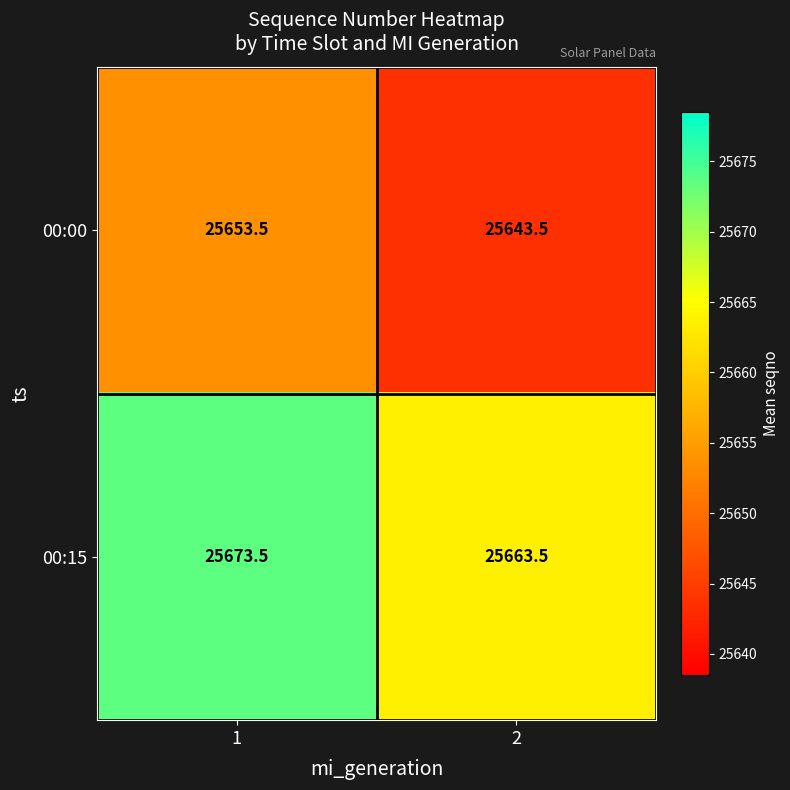

Rank the series by their maximum value, from lowest to highest.

00:00, 00:15